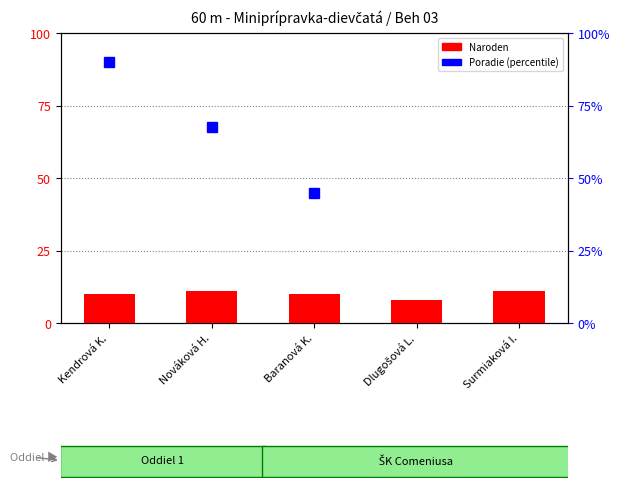

Reading right to left, list all the values displayed in this chart.

Surmiaková I.=11	Dlugošová L.=8	Baranová K.=10	Nováková H.=11	Kendrová K.=10